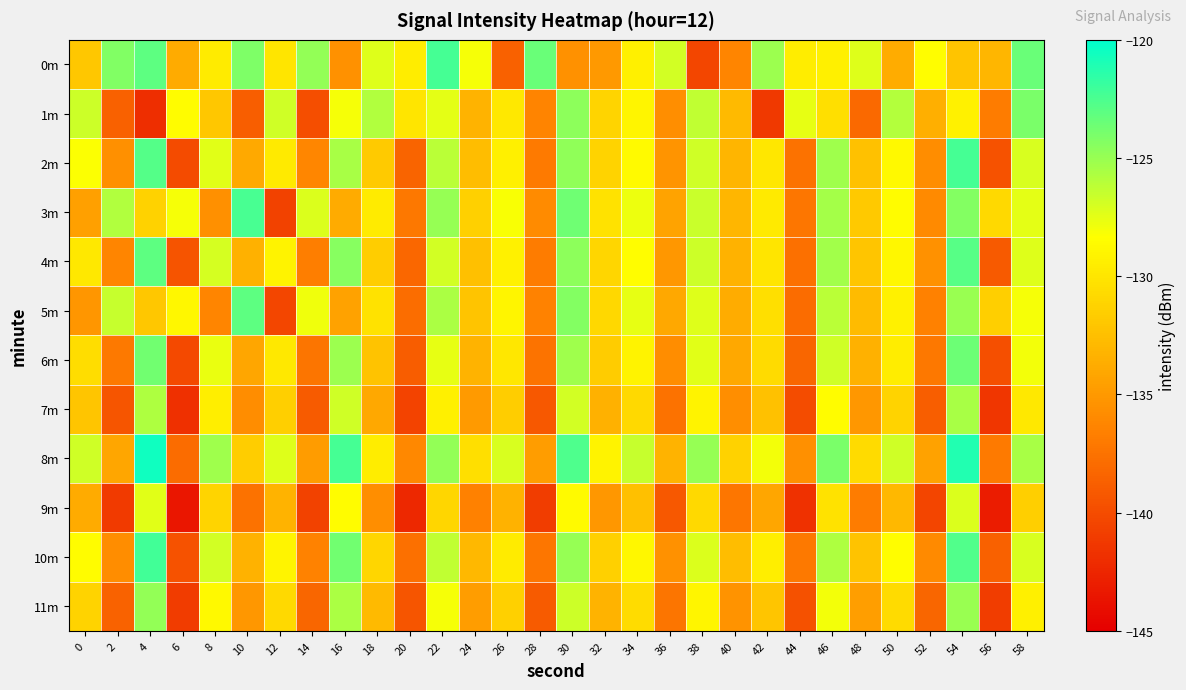

Which series changed the most between 0 and 48?

1m